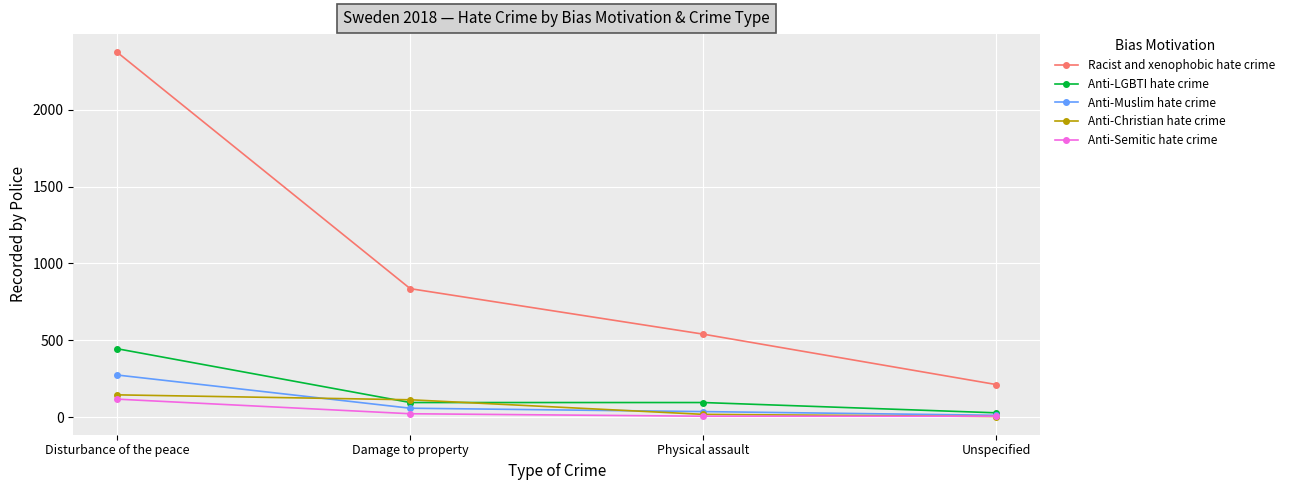

True or false: Anti-Muslim hate crime has more than 0 points higher than both neighbors.

False